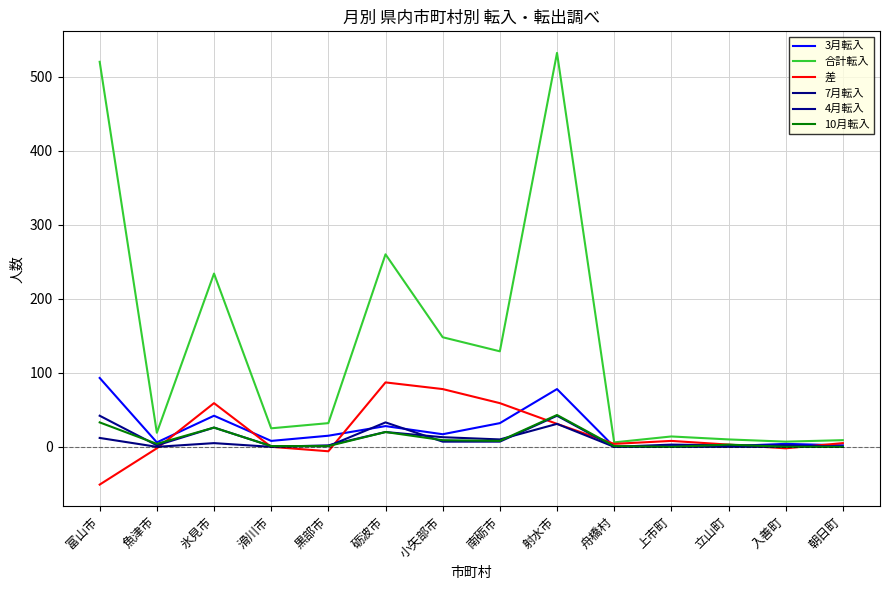

What position from the right is 小矢部市?

8